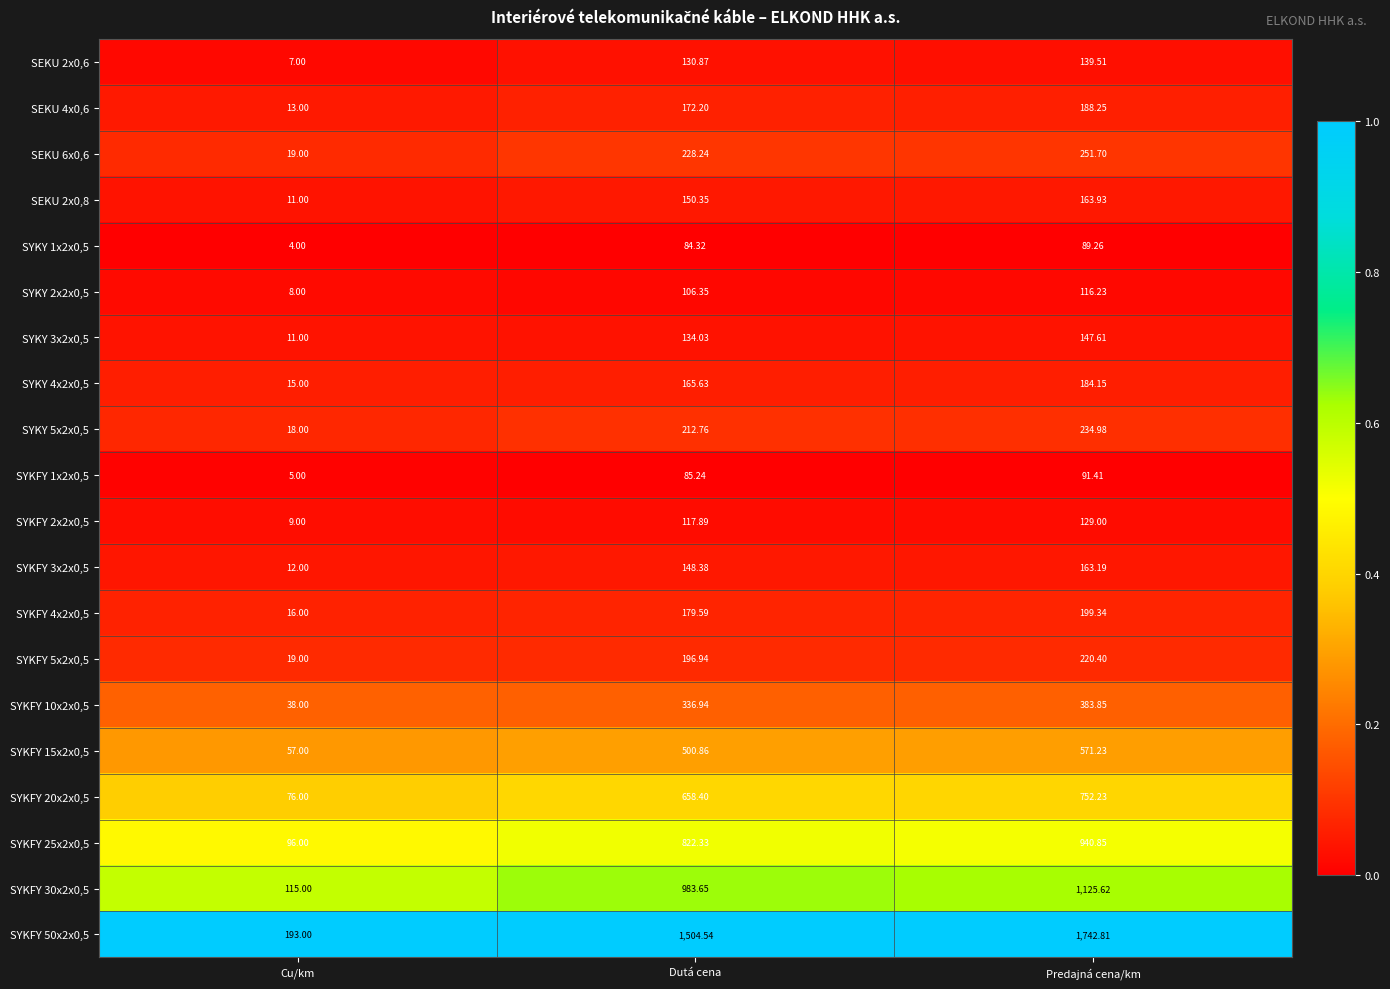

Is the value of SYKY 5x2x0,5 at Predajná cena/km greater than the value of SYKFY 20x2x0,5 at Predajná cena/km?

No